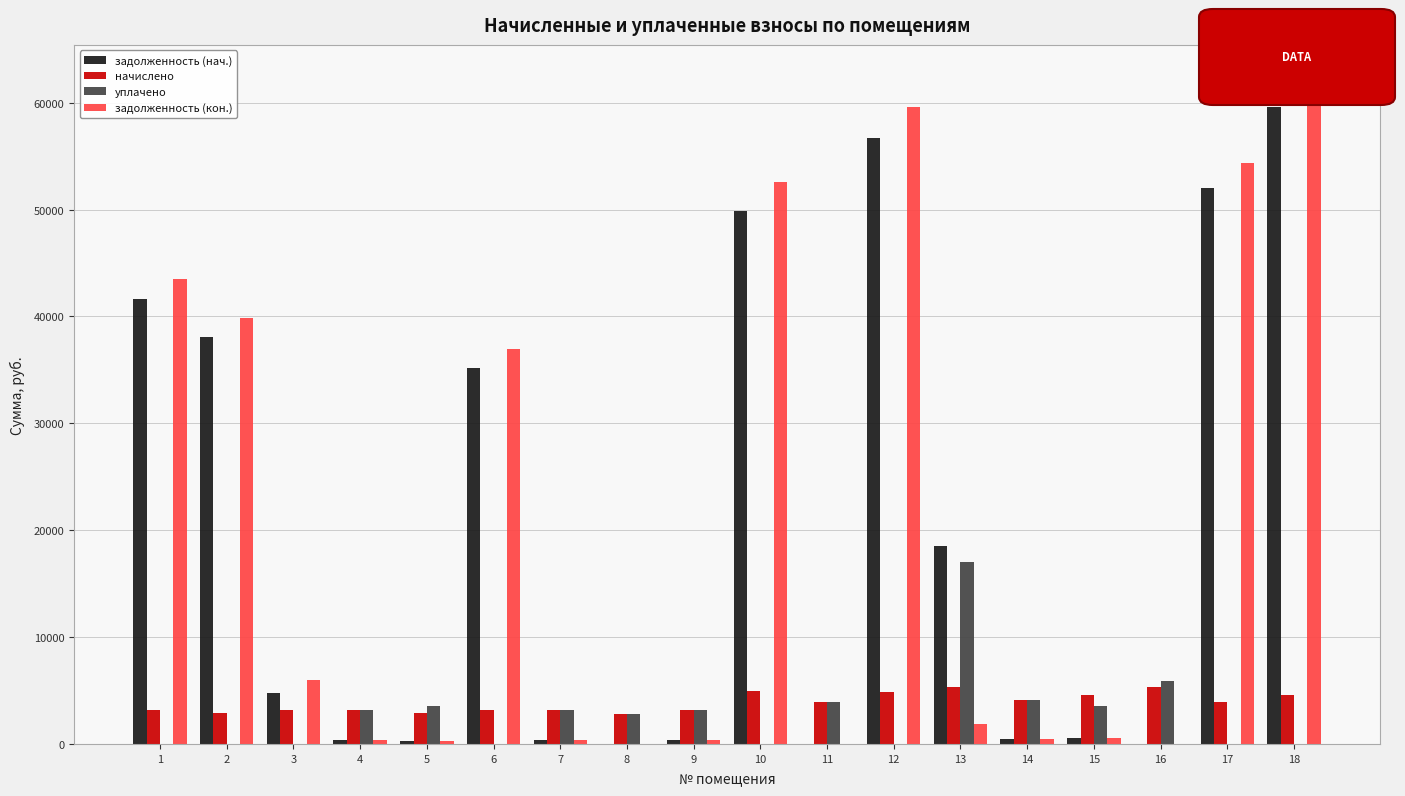

What is the sum of the начислено values at 6 and 12?

8071.3